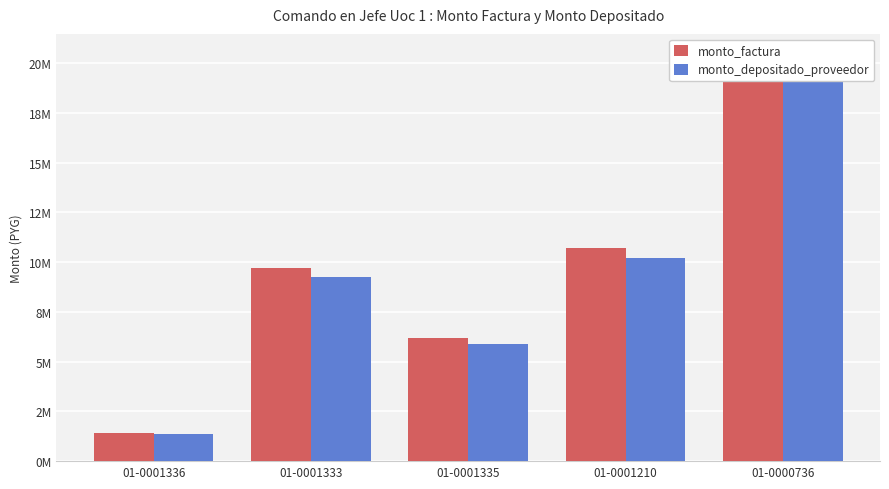

At how many categories does at least one series exceed 9959605?

2